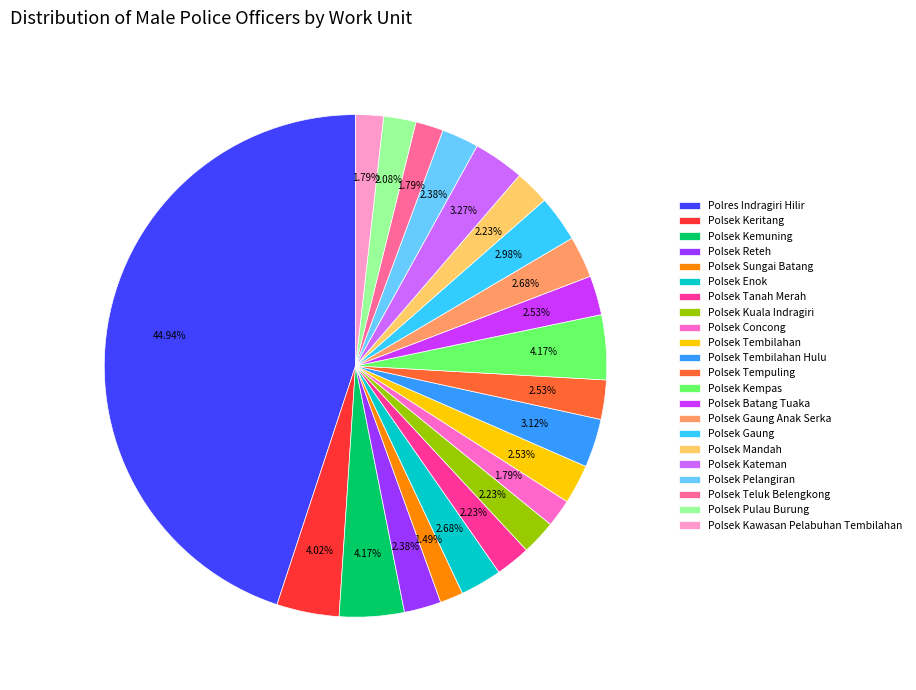

The Polsek Enok slice represents 12% of the pie. True or false?

False